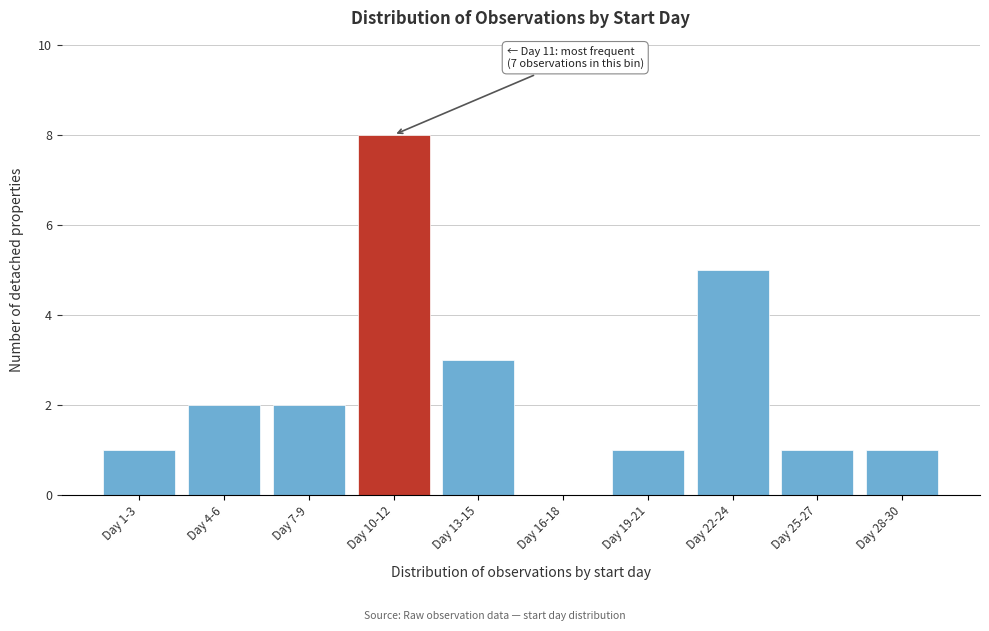

Reading left to right, list all the values displayed in this chart.

Day 1-3=1	Day 4-6=2	Day 7-9=2	Day 10-12=8	Day 13-15=3	Day 16-18=0	Day 19-21=1	Day 22-24=5	Day 25-27=1	Day 28-30=1